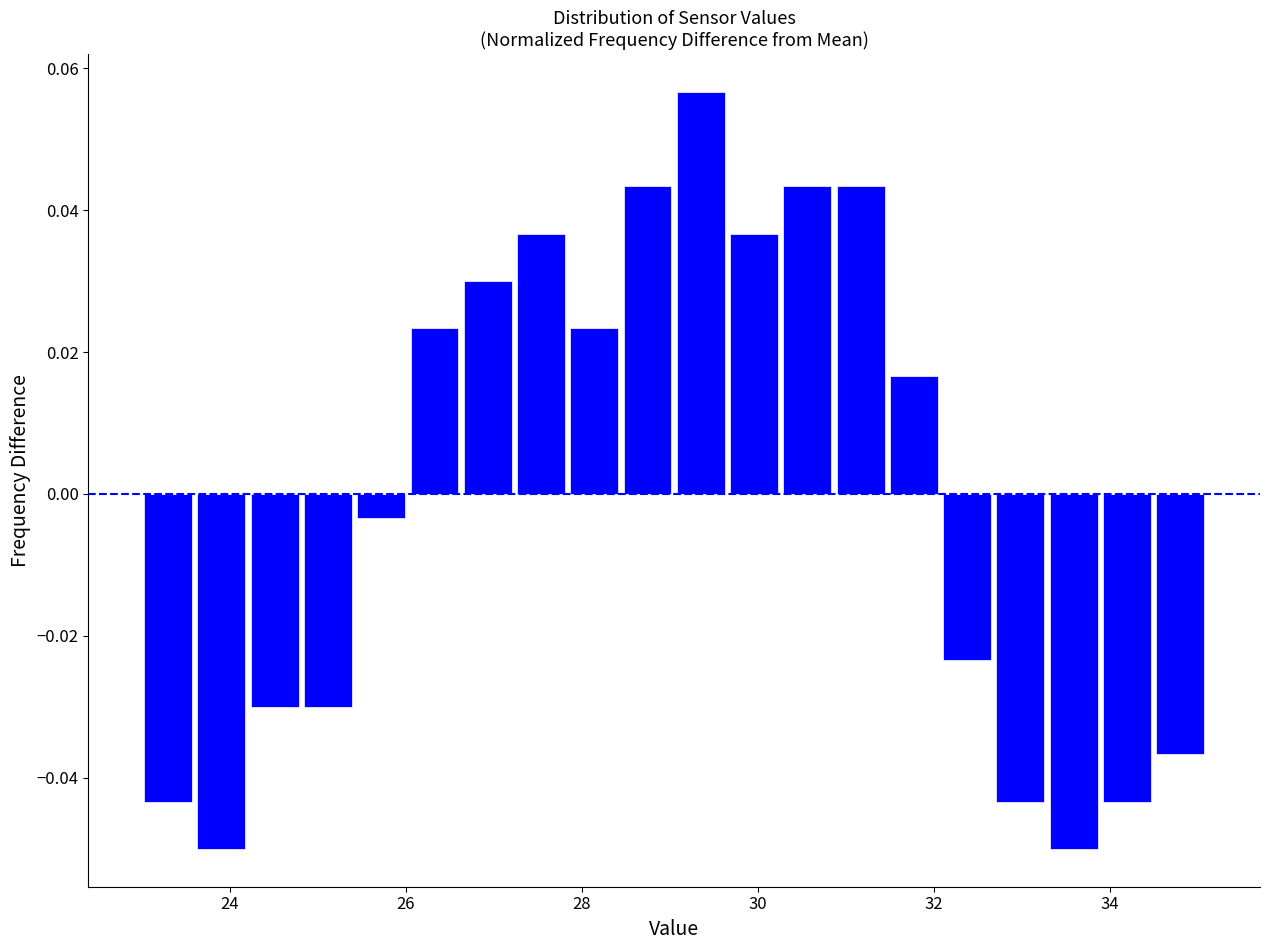

Read against the x-axis, roughly where is the centre of the tallest bar?

29.4